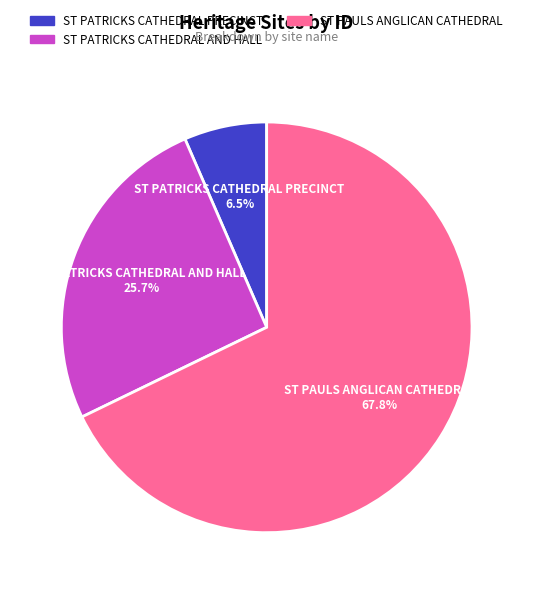

How many slices are in this pie chart?

3